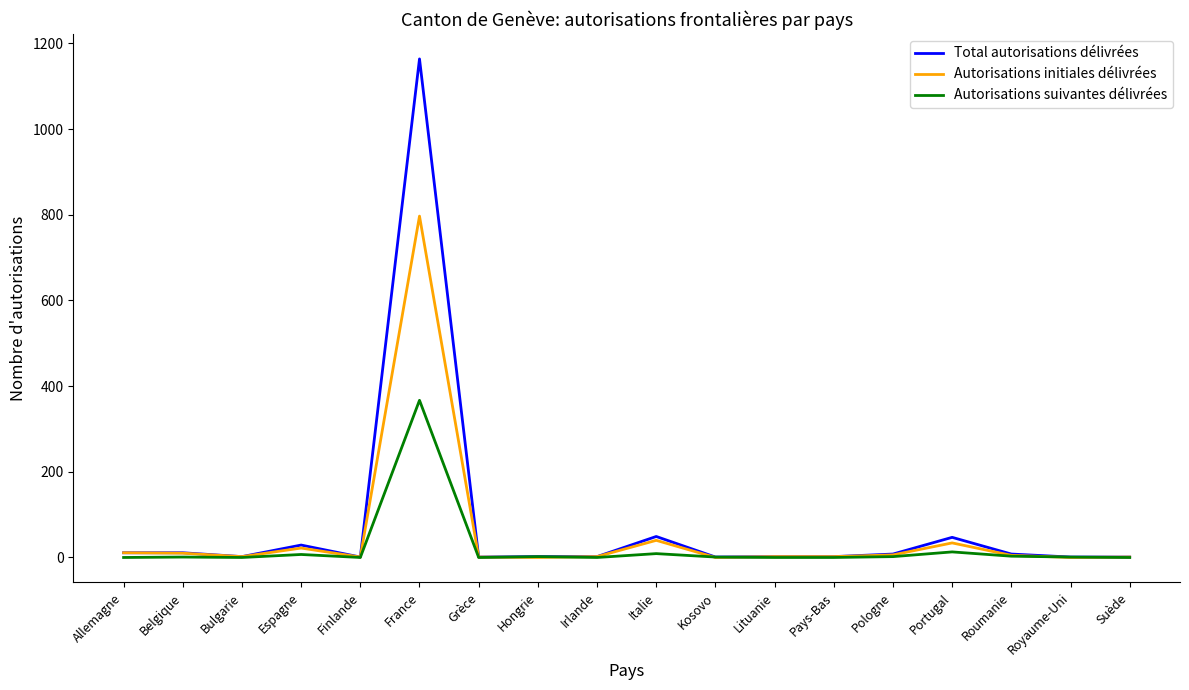

At which category does the chart reach its peak across all series?

France